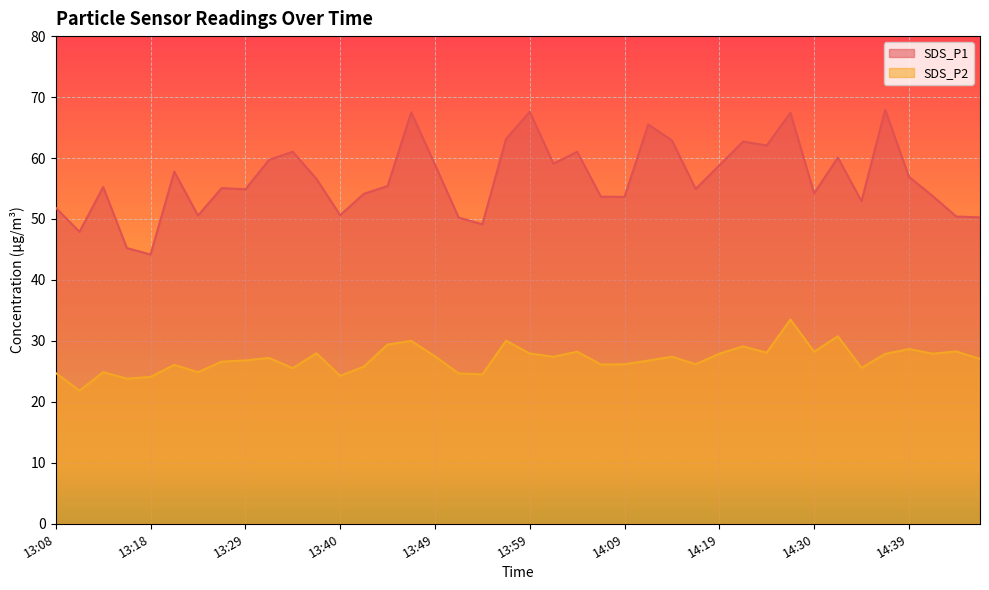

True or false: SDS_P1 and SDS_P2 intersect in this chart.

False